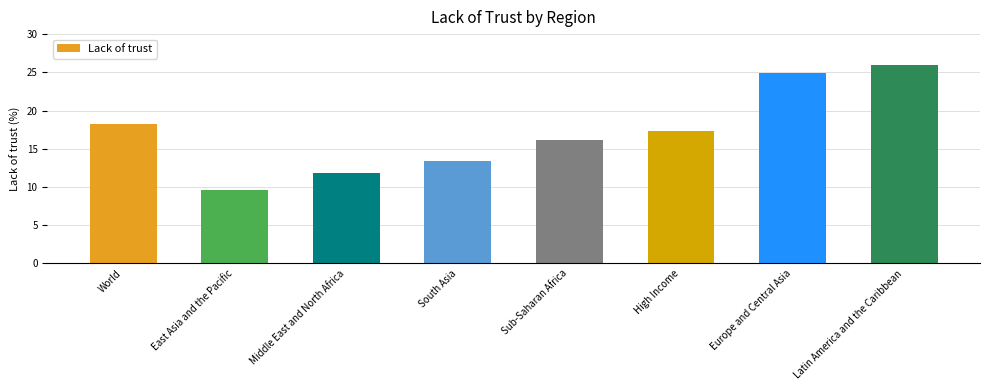

At which label is the value closest to 17?

High Income